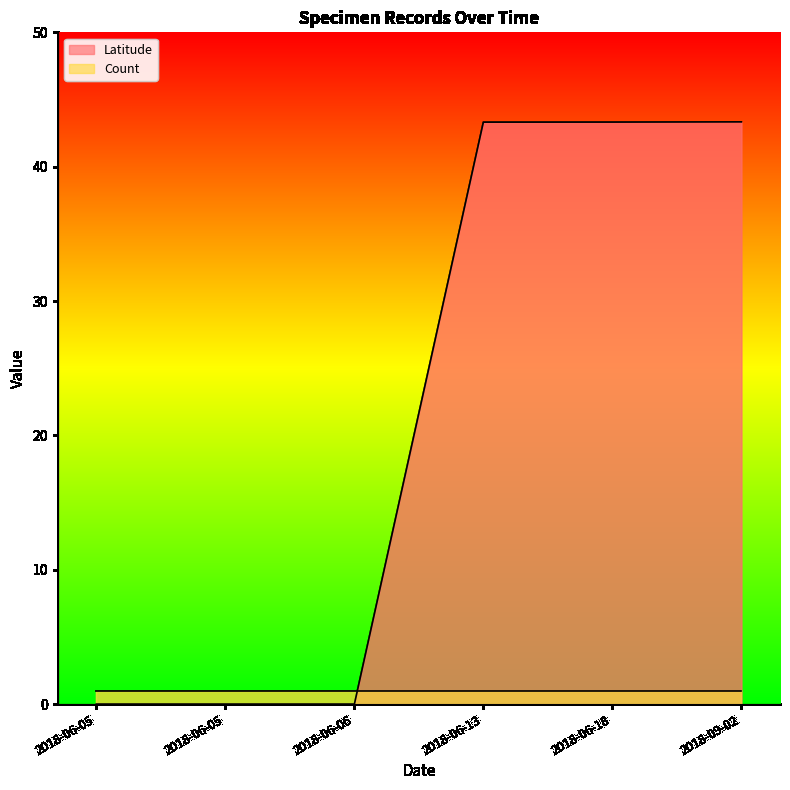

What is the average value?

21.7